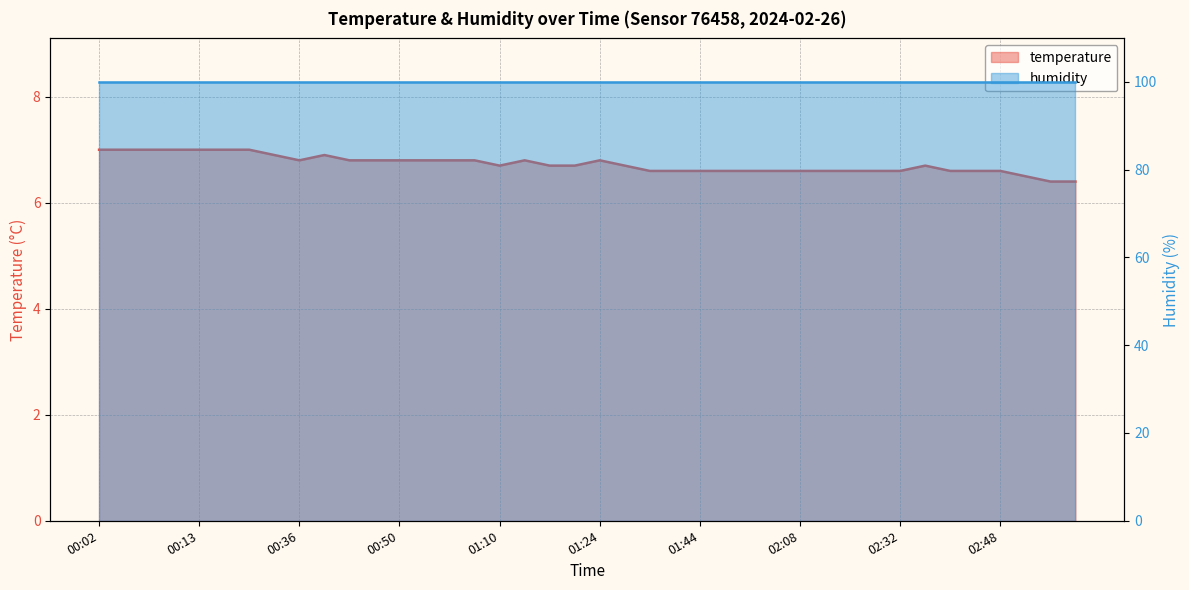

The value at 02:17 is 6.6. True or false?

True